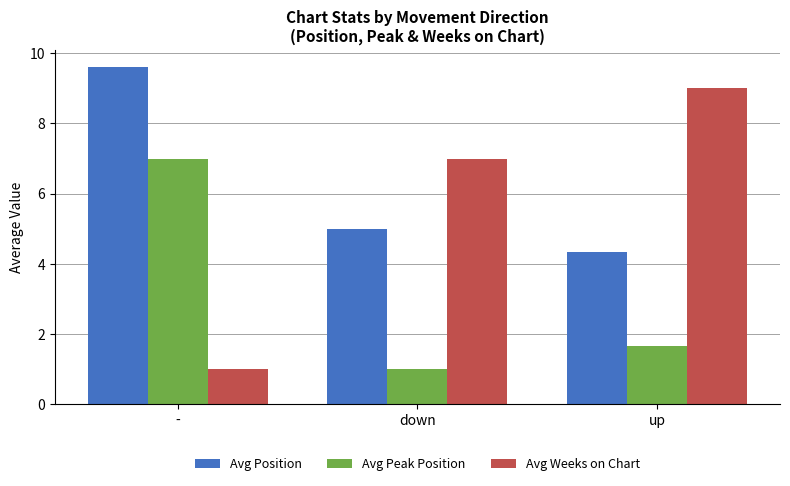

Is it true that Avg Position equals 7.1 at up?

False